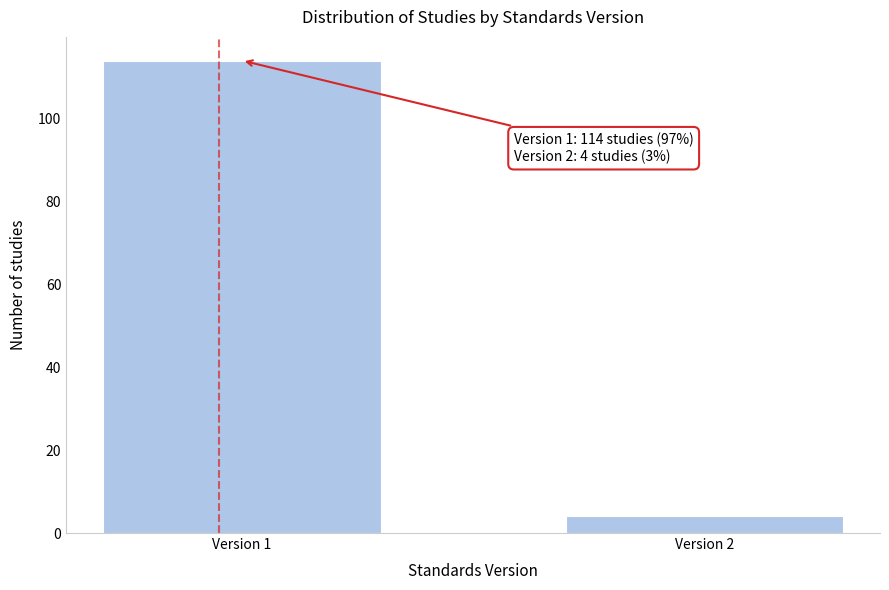

Reading left to right, what are all the values shown in this chart?

114	4